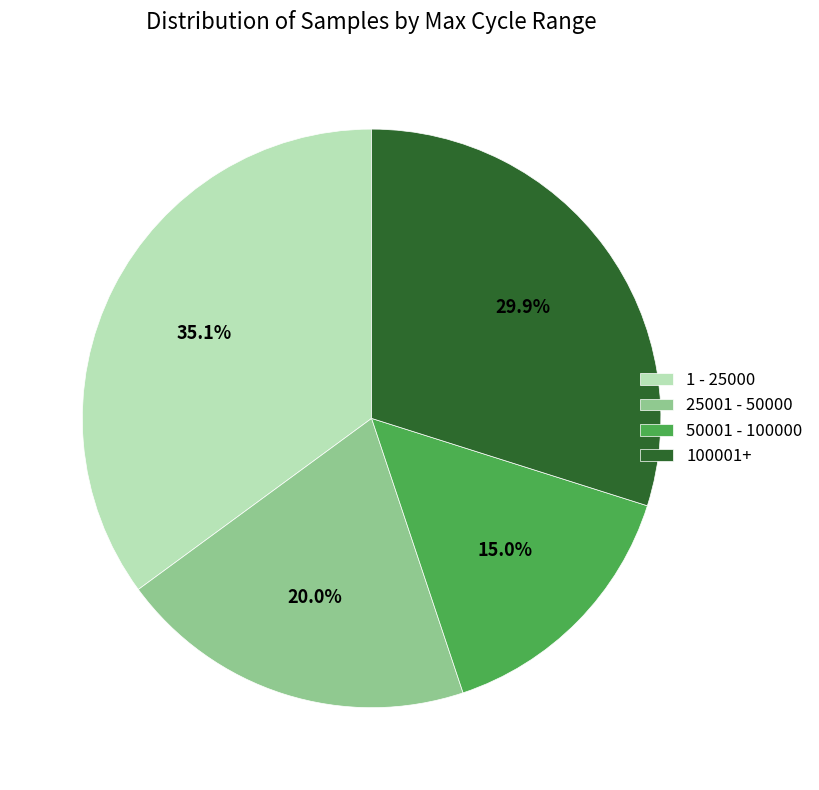

Count the number of slices in the pie.

4